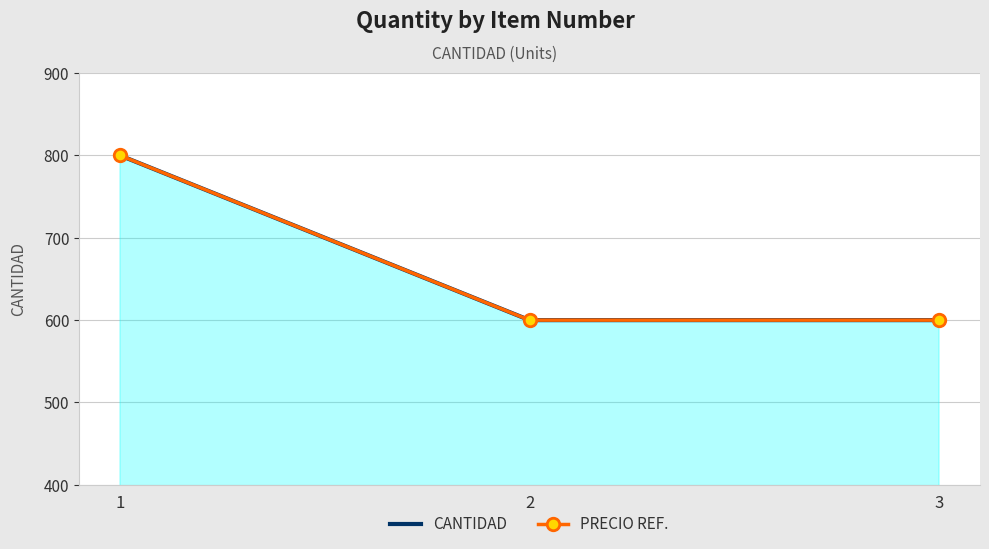

How many CANTIDAD values are between 600 and 800?

3